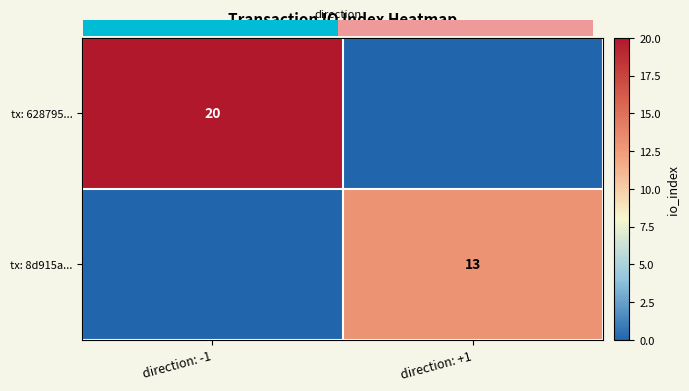

Is it true that tx: 628795... equals 29 at direction: -1?

False